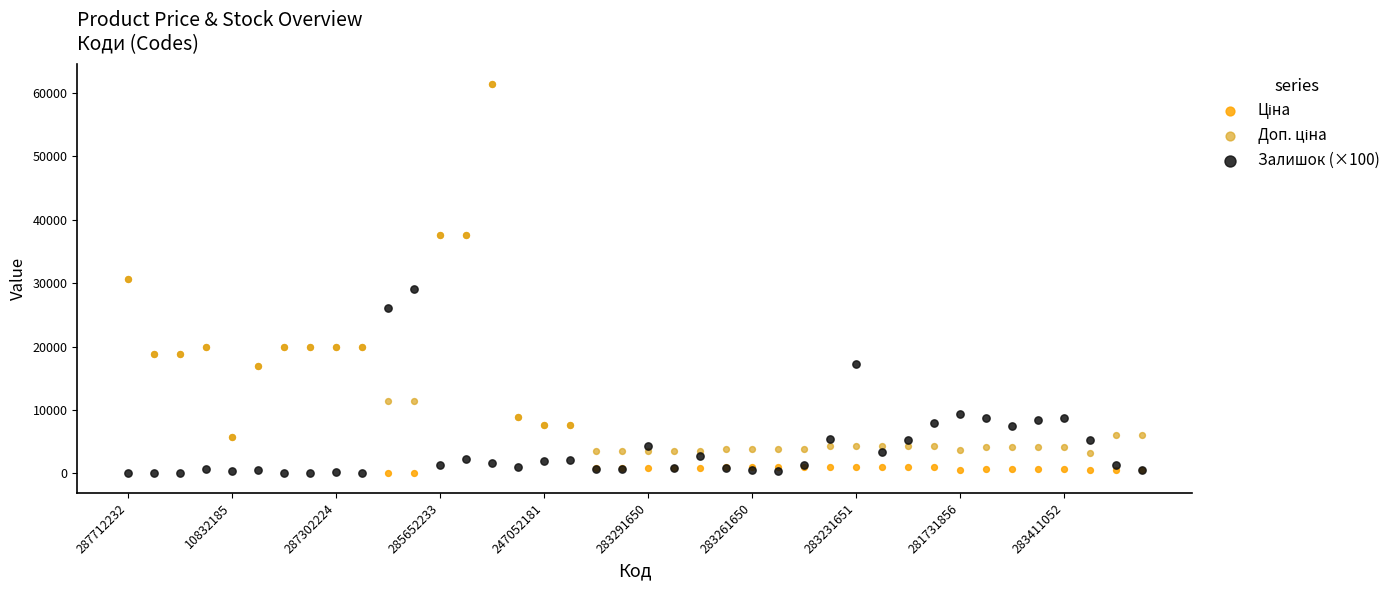

Which series reaches the maximum Y coordinate?

Ціна